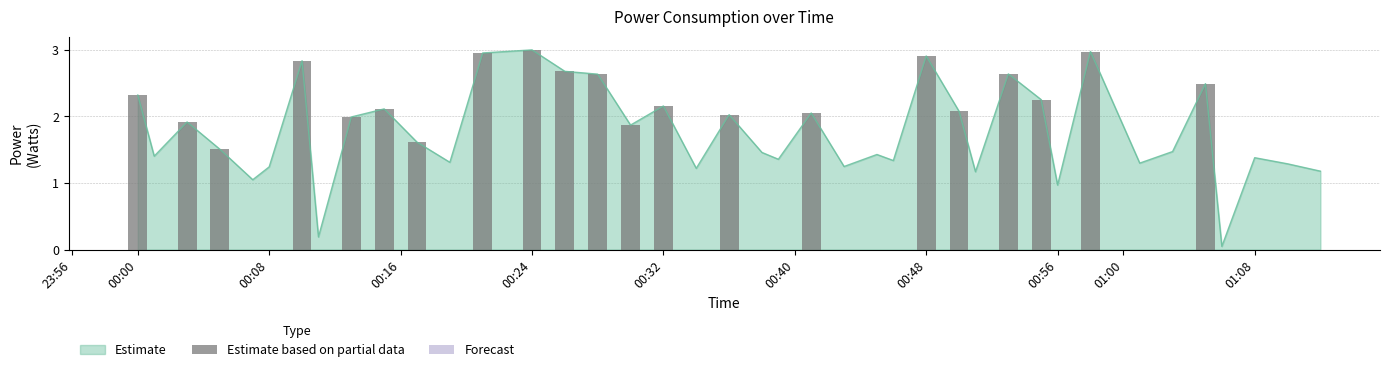

At which label is the value closest to 1?

00:56